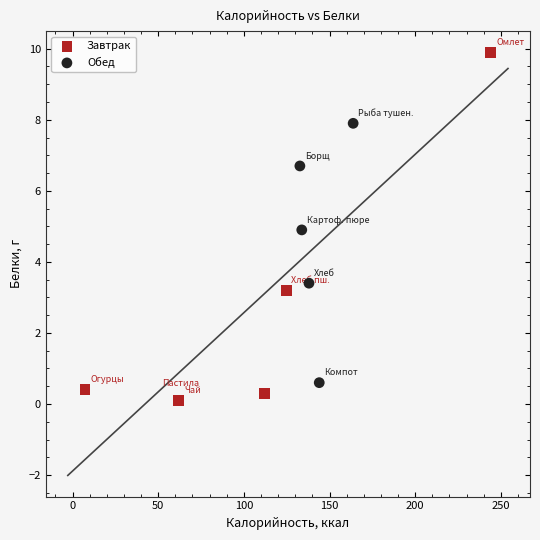

What are all the series names shown in the legend?

Завтрак, Обед